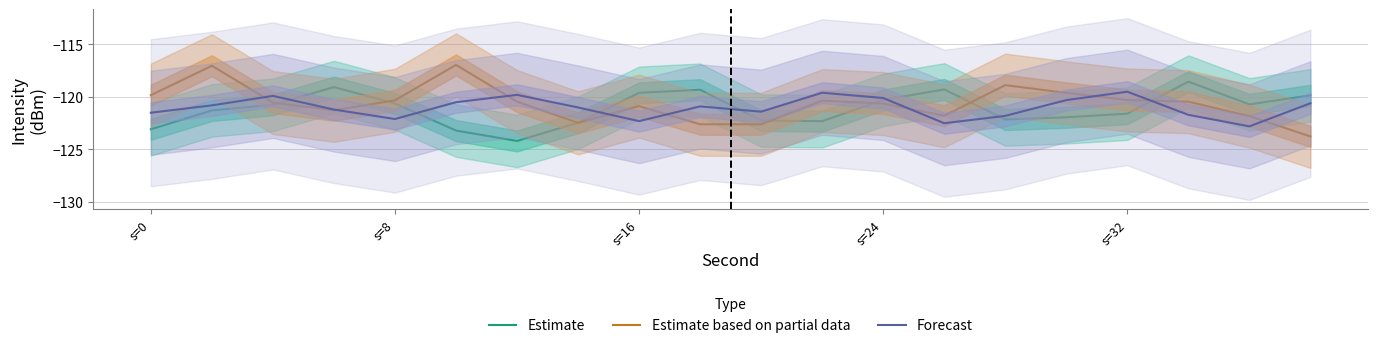

Is it true that Estimate based on partial data equals -191.8 at s=8?

False